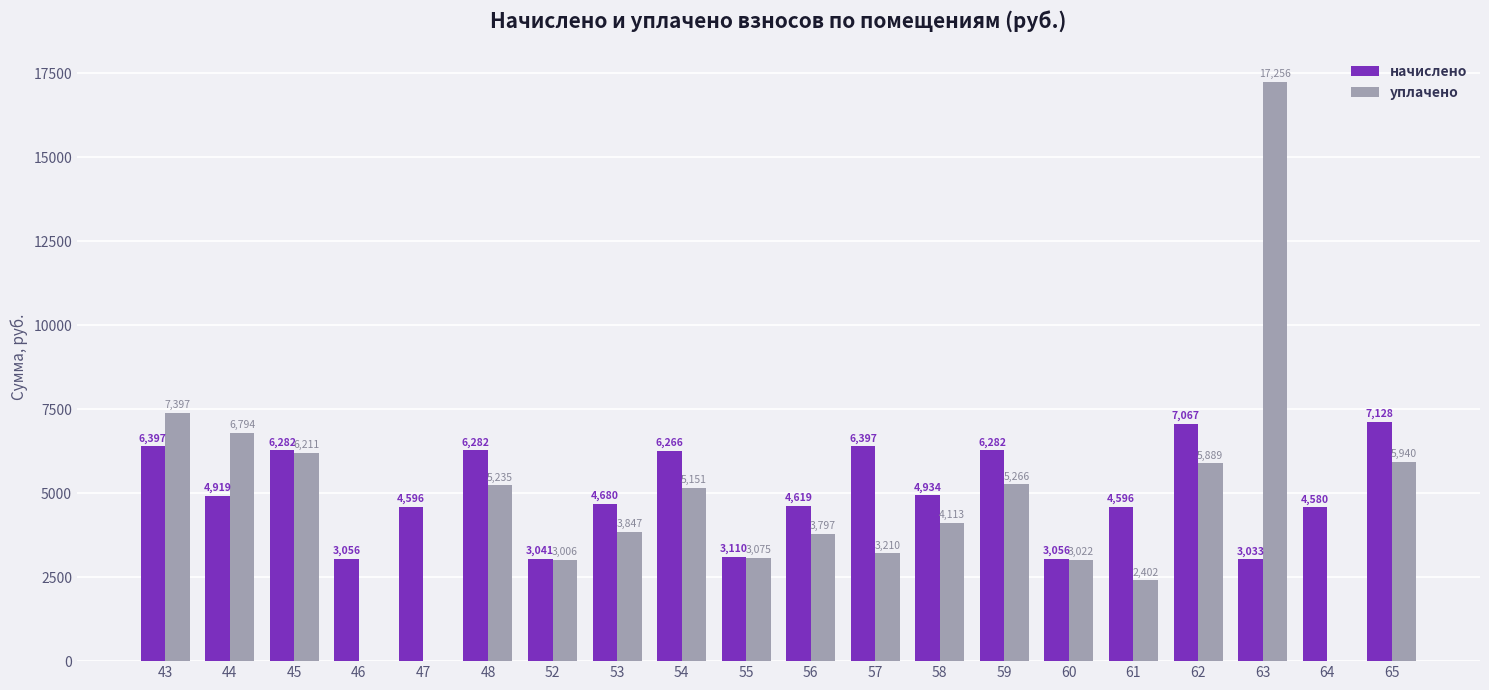

Where does the начислено series first go above 4919?

43